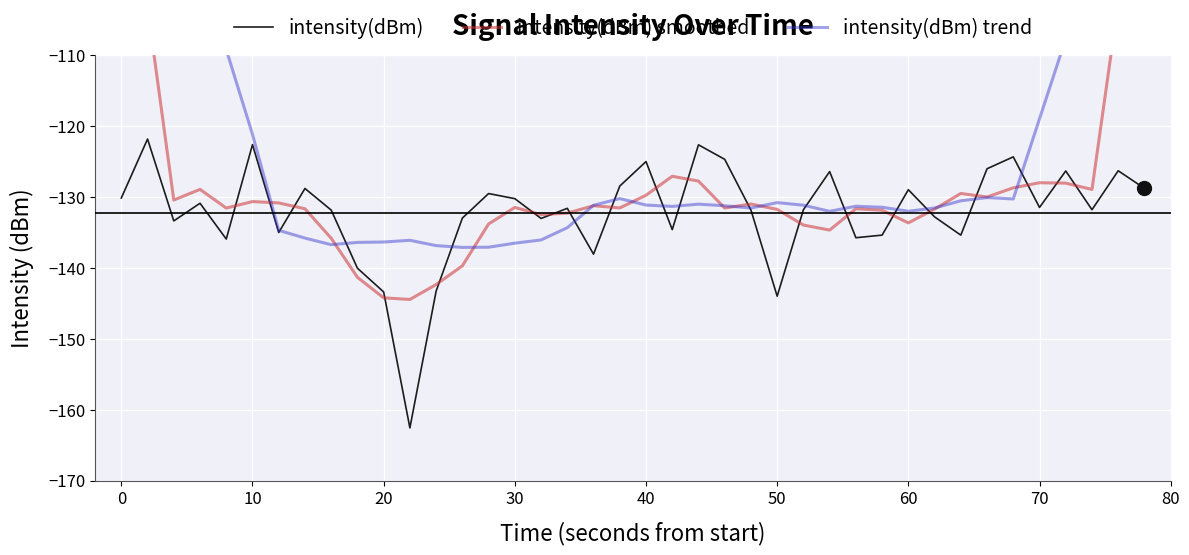

What is the highest value of the intensity(dBm) series?

-121.8